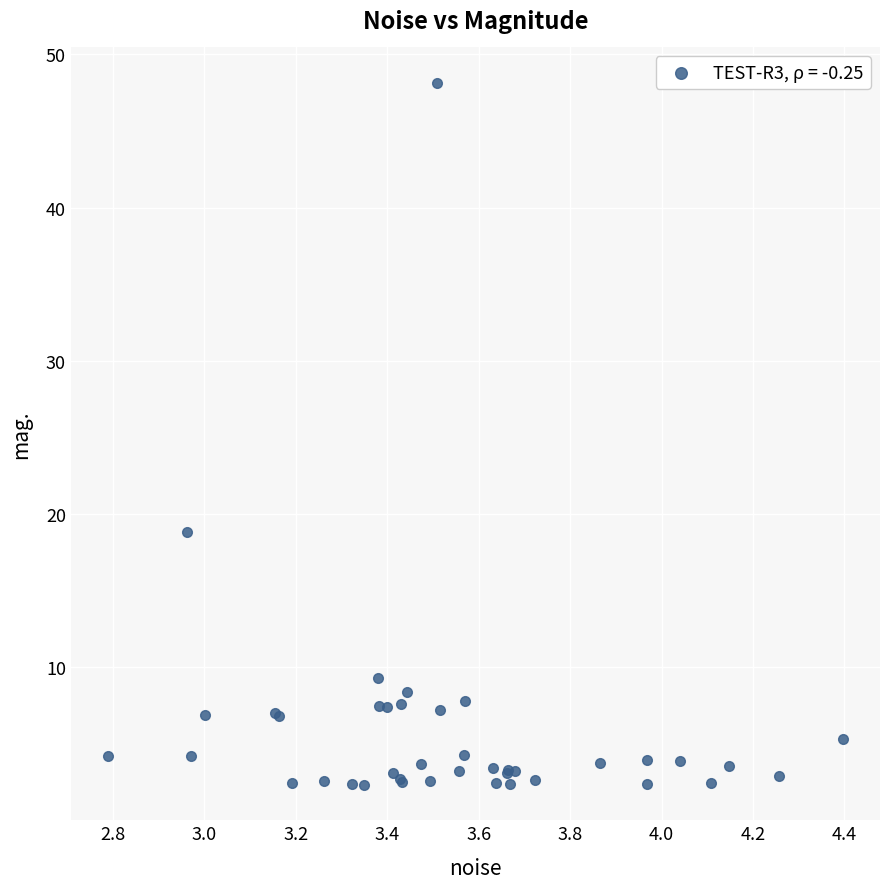

What Y value in the scatter plot is closest to 25?

18.8